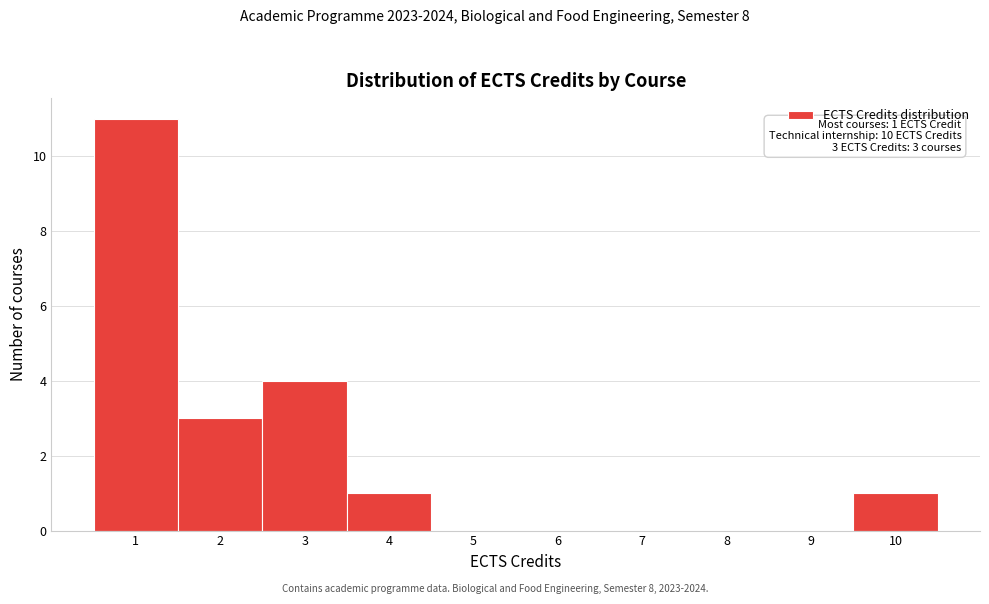

Over which range of the x-axis is the bar tallest?

0.5 to 1.5